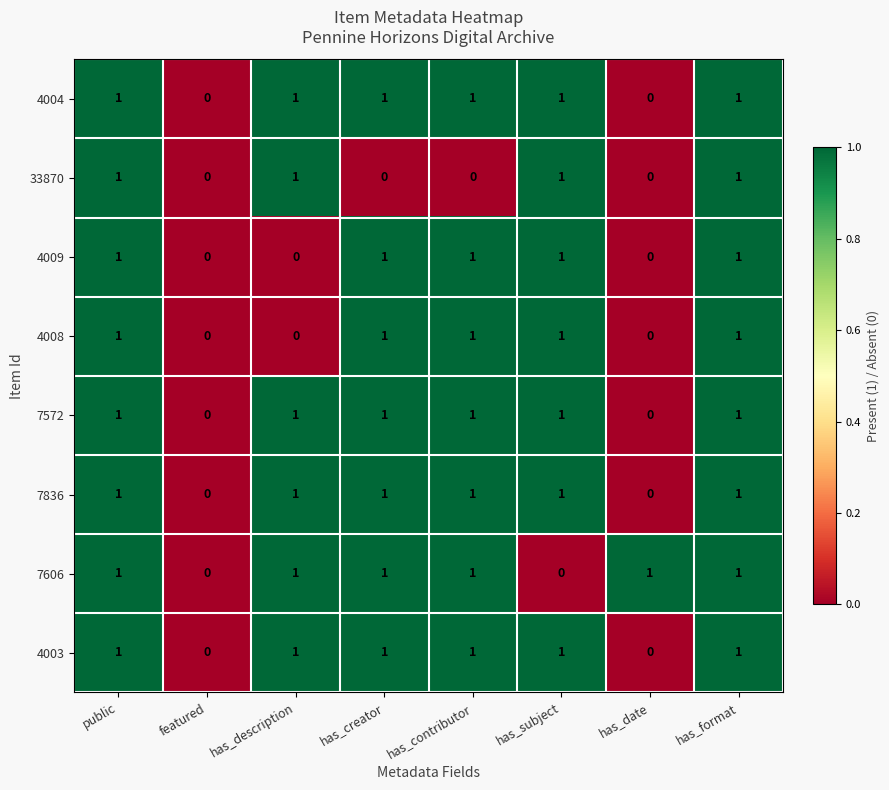

Between has_subject and has_format, which series saw the biggest shift?

7606